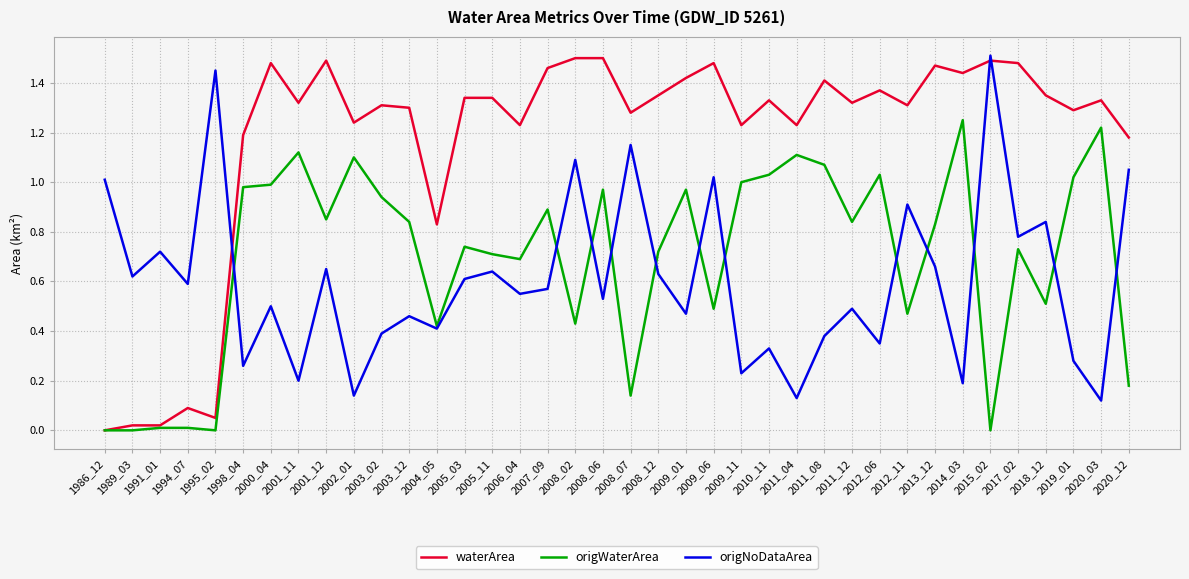

Which series has the largest total across all categories?

waterArea